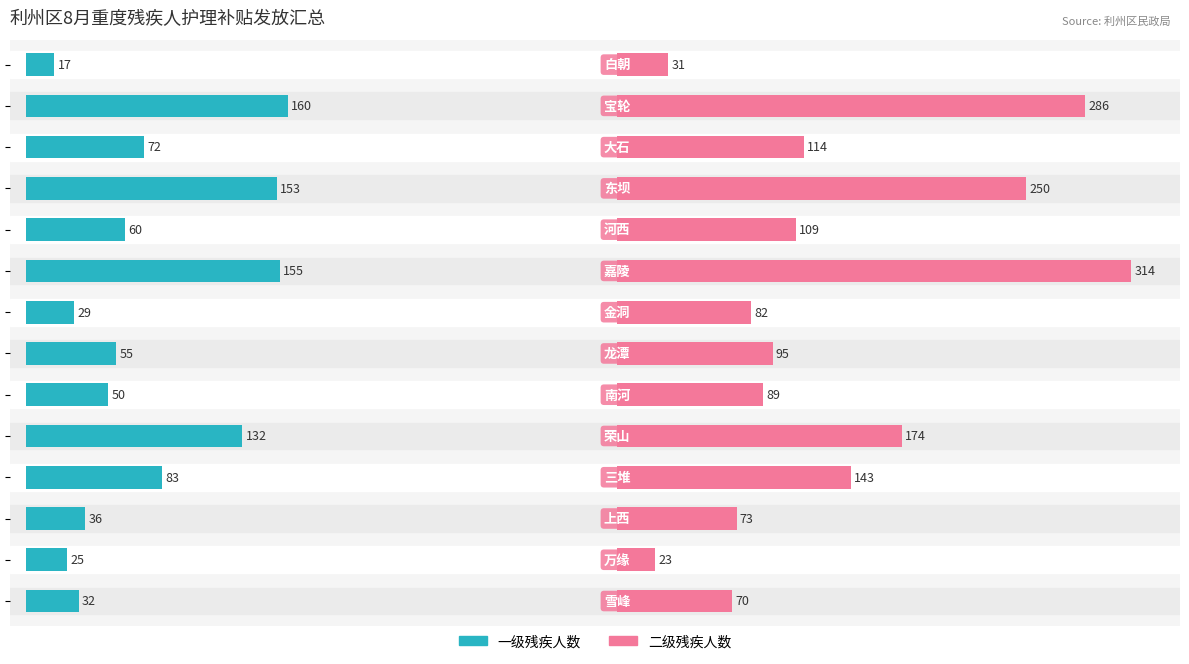

Reading left to right, transcribe all the data shown in this chart.

一级残疾人数: 17.0	160.0	72.0	153.0	60.0	155.0	29.0	55.0	50.0	132.0	83.0	36.0	25.0	32.0
二级残疾人数: 31.0	286.0	114.0	250.0	109.0	314.0	82.0	95.0	89.0	174.0	143.0	73.0	23.0	70.0